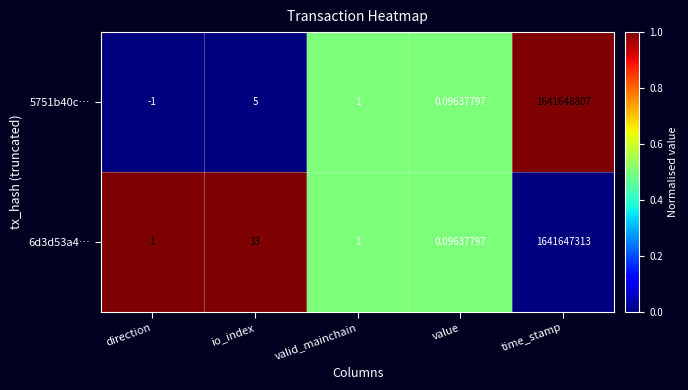

At which label is 6d3d53a4… closest to 820823656?

io_index